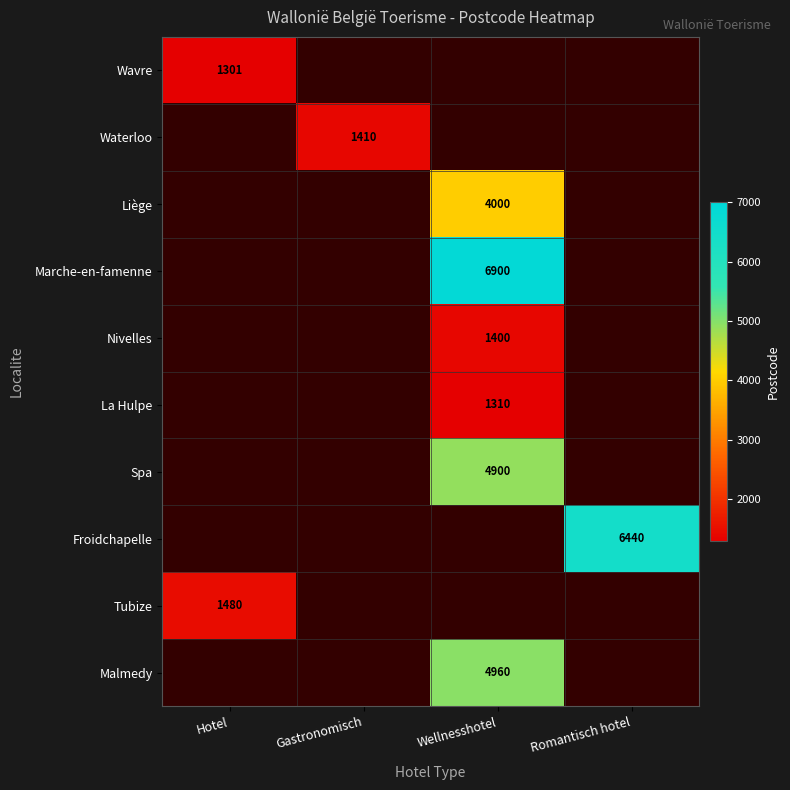

True or false: Froidchapelle has a value of 6440 at Romantisch hotel.

True